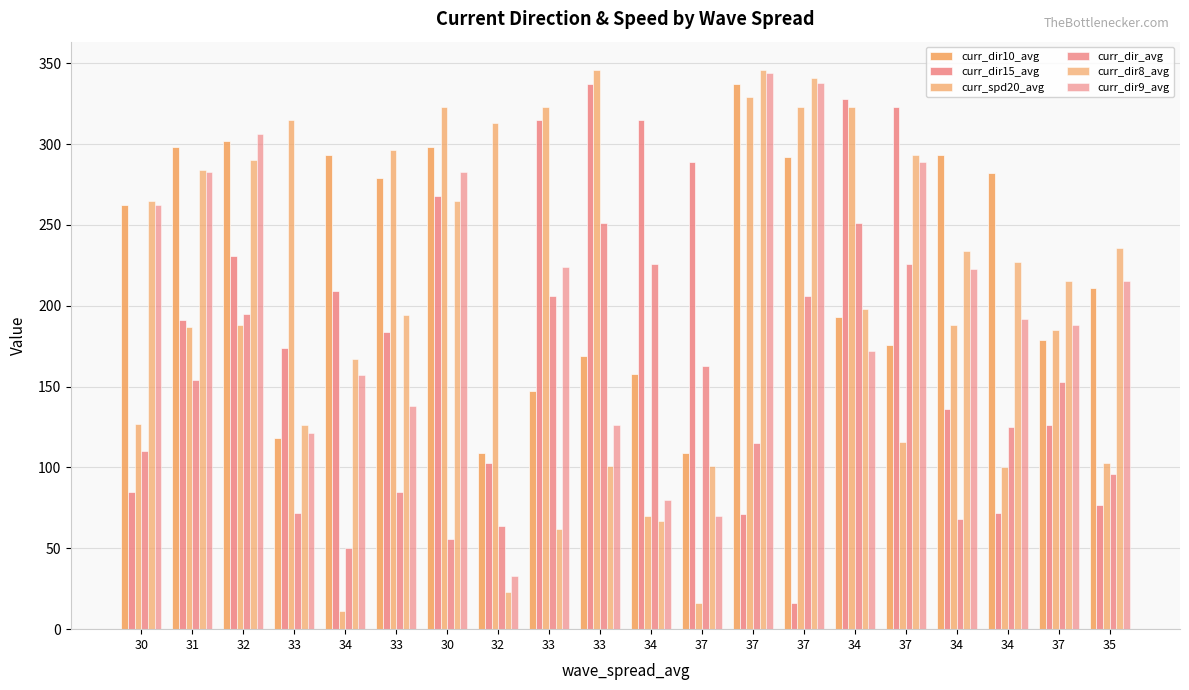

At which category does the chart reach its minimum across all series?

34